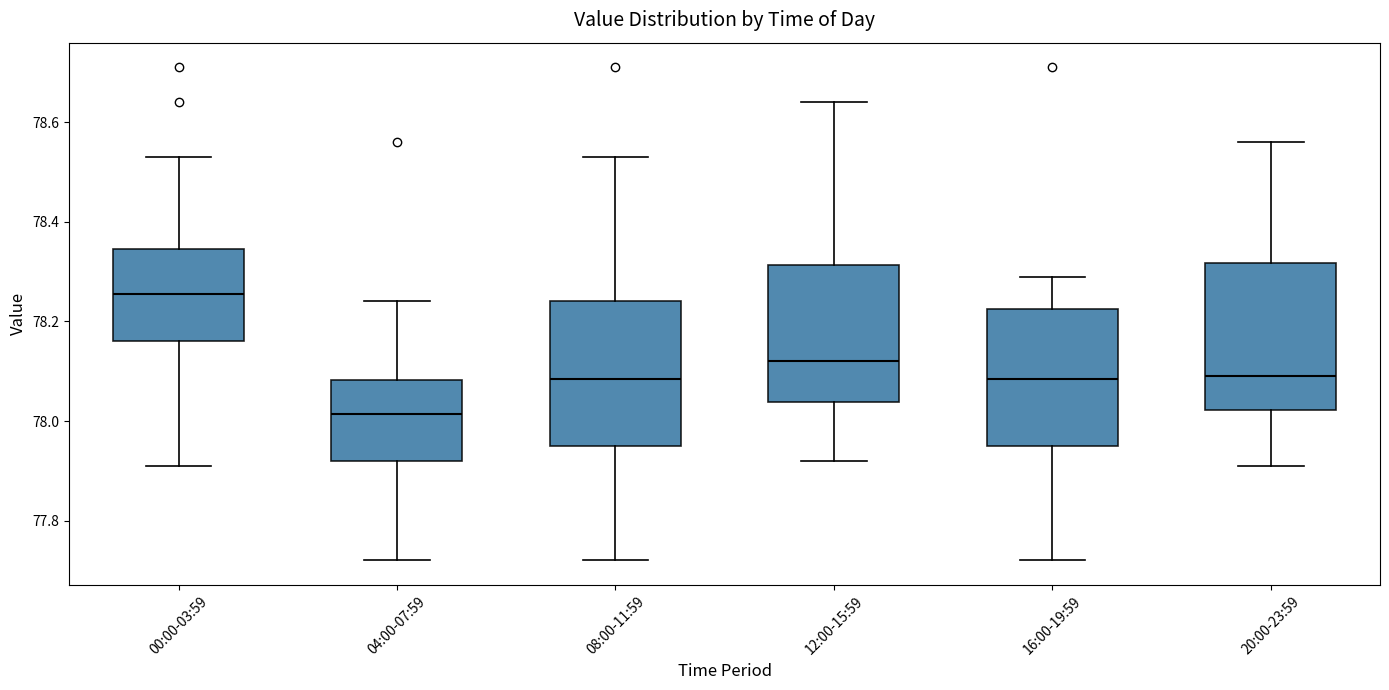

Which box's median line is the highest?

00:00-03:59